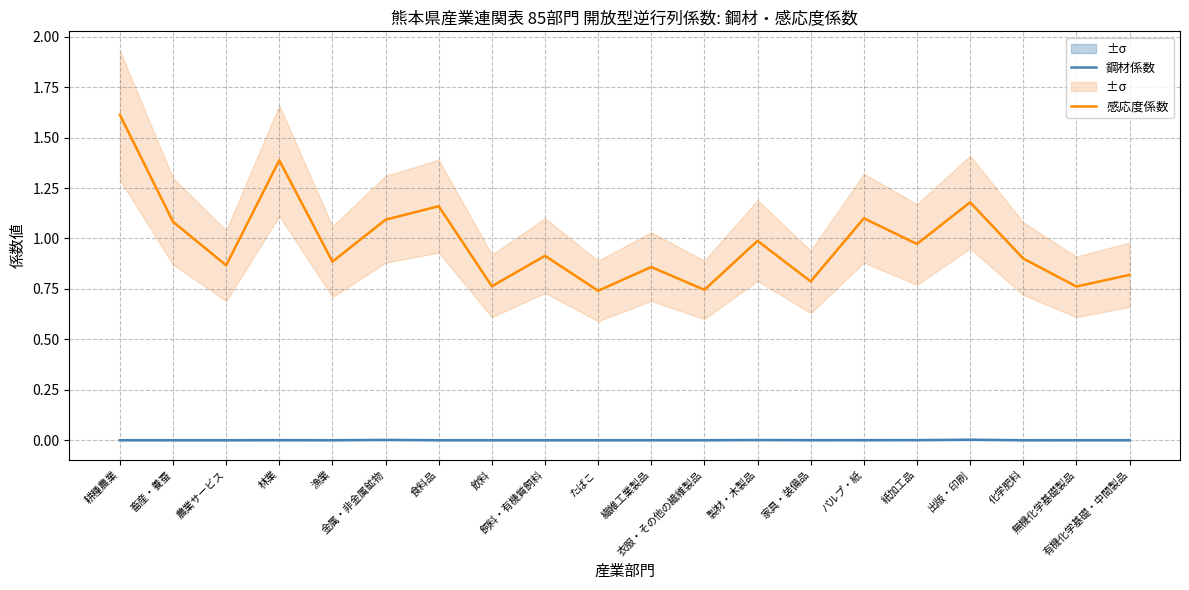

What position from the left is パルプ・紙?

15